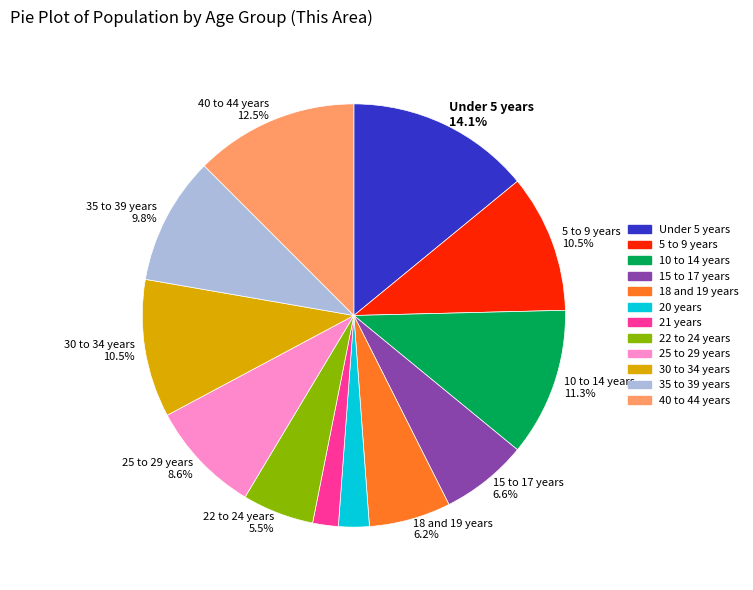

Does any single category account for the majority?

No